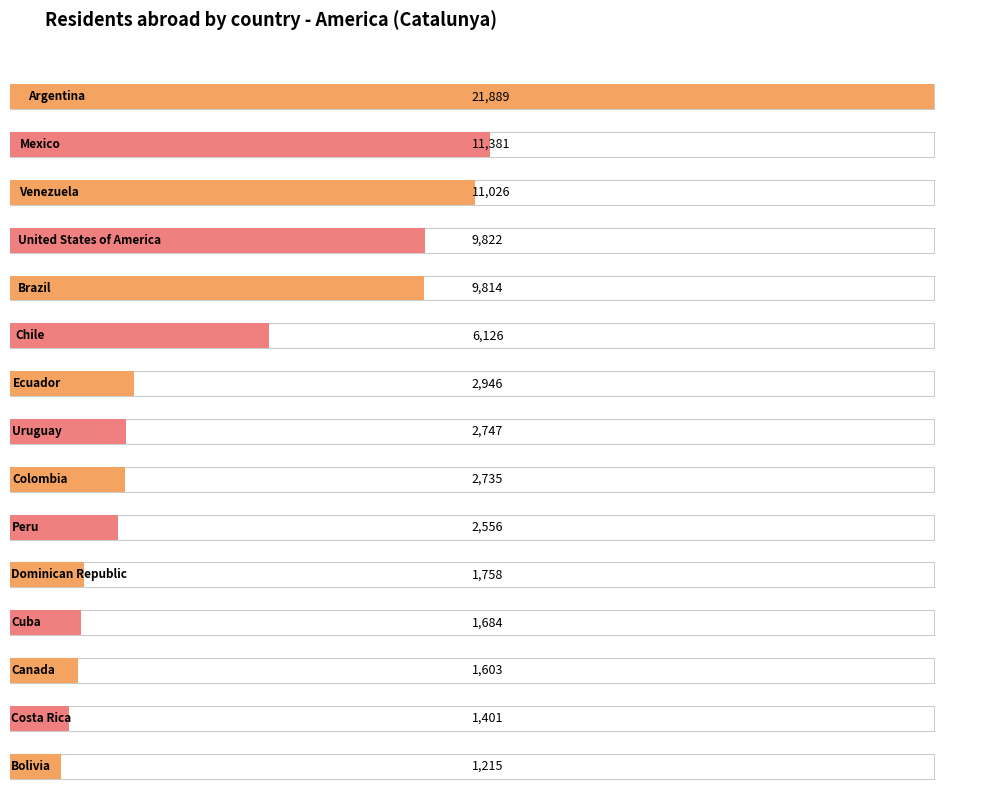

Rank the categories by value from lowest to highest.

Bolivia, Costa Rica, Canada, Cuba, Dominican Republic, Peru, Colombia, Uruguay, Ecuador, Chile, Brazil, United States of America, Venezuela, Mexico, Argentina